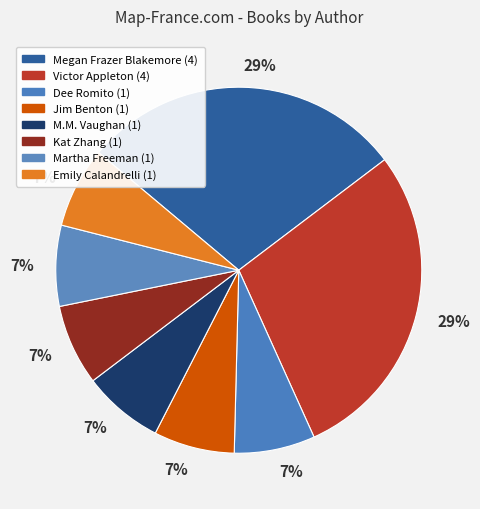

How many segments does this pie chart have?

8